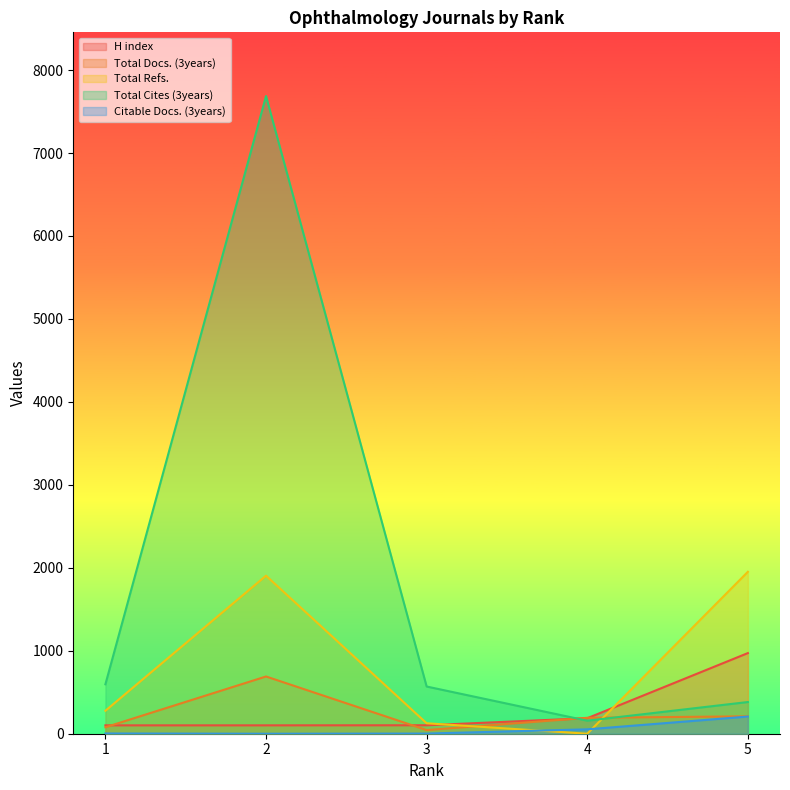

Reading left to right, transcribe all the data shown in this chart.

H index: 1=101	2=101	3=102	4=187	5=972
Total Docs. (3years): 1=78	2=690	3=44	4=192	5=210
Total Refs.: 1=277	2=1905	3=126	4=0	5=1952
Total Cites (3years): 1=596	2=7686	3=569	4=157	5=382
Citable Docs. (3years): 1=3	2=0	3=2	4=53	5=207